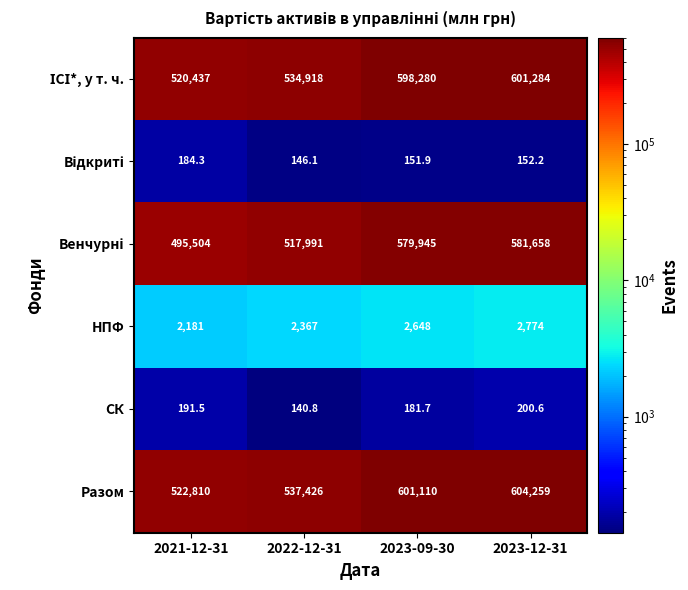

The value of НПФ at 2023-12-31 is 3719.7. True or false?

False